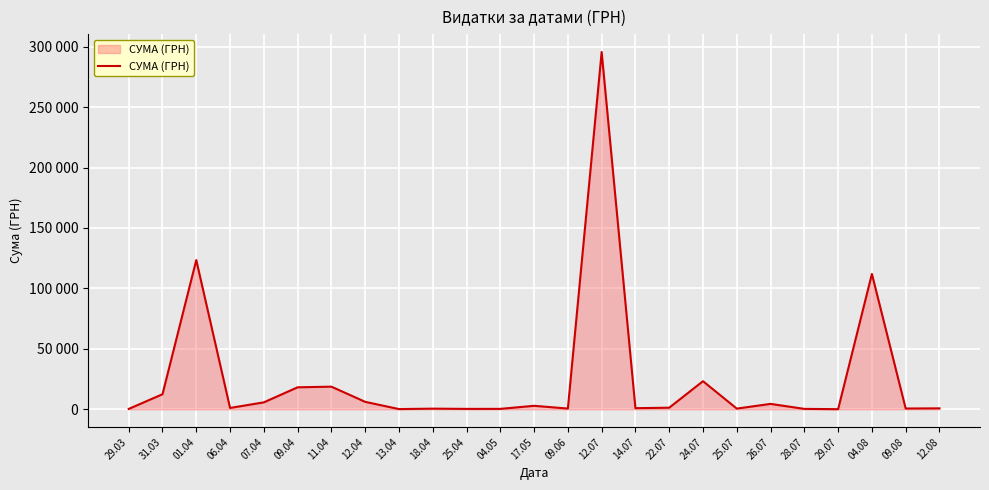

Does the chart display data point markers on the line(s)?

No